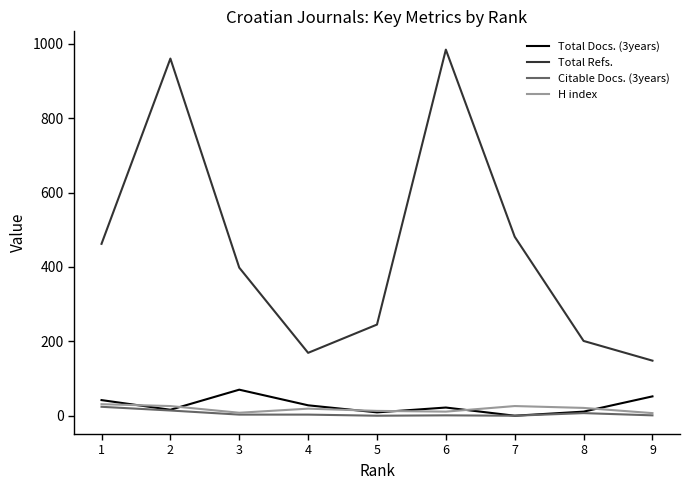

What is the highest value of the Citable Docs. (3years) series?

24